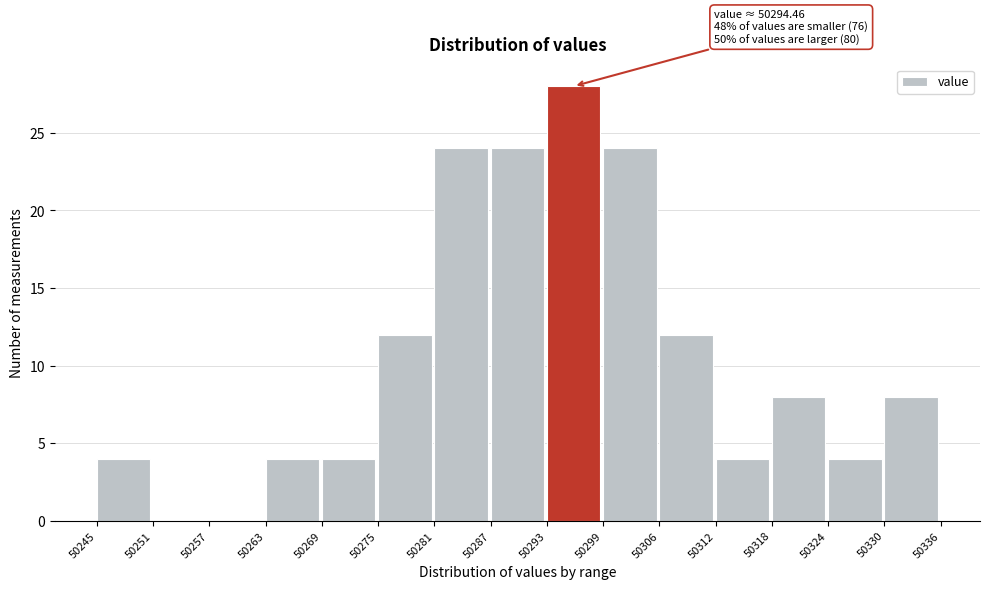

Over which range of the x-axis is the bar tallest?

50293 to 50299